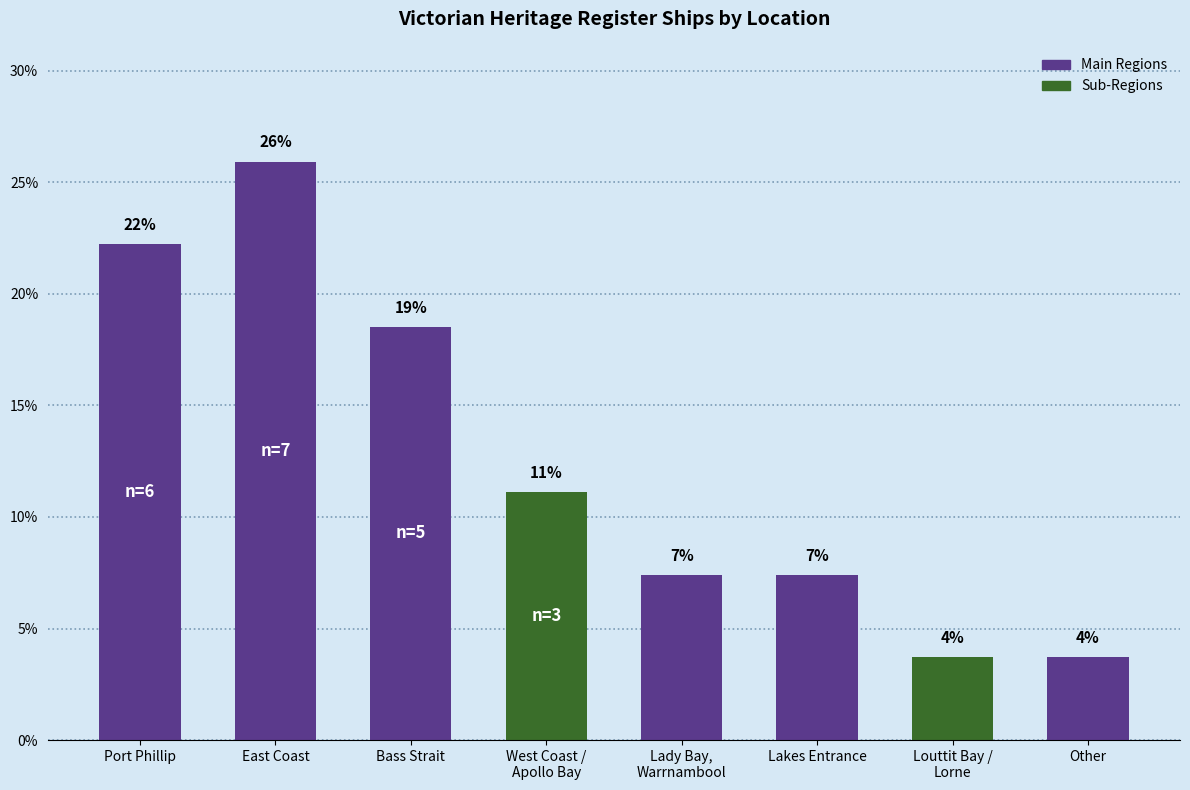

What is the change in value from West Coast /
Apollo Bay to Lady Bay,
Warrnambool?

-3.7